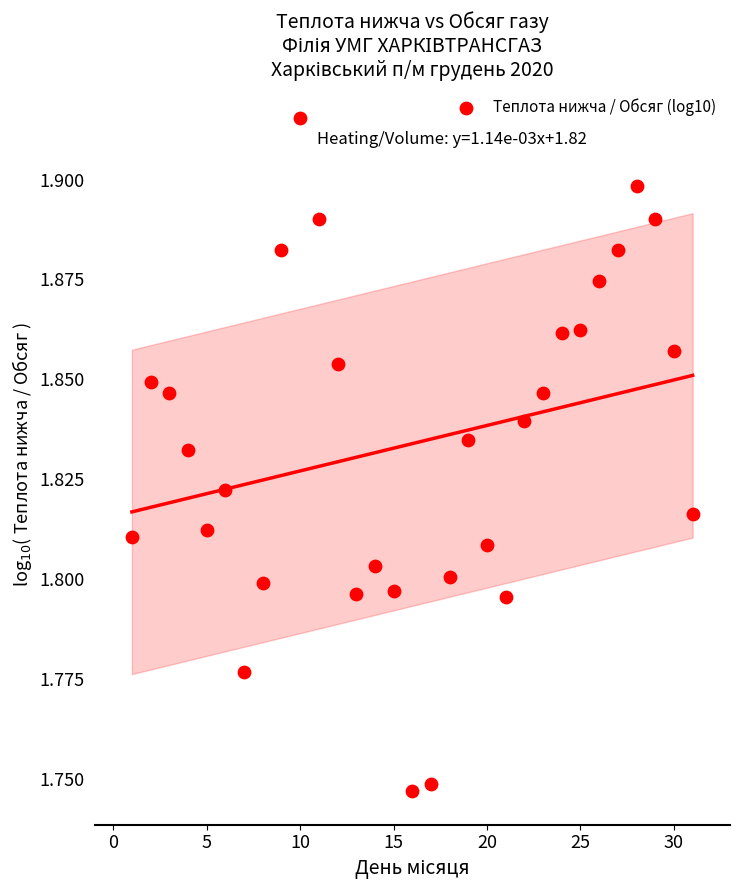

What is the range of X values (max minus min)?

30.0